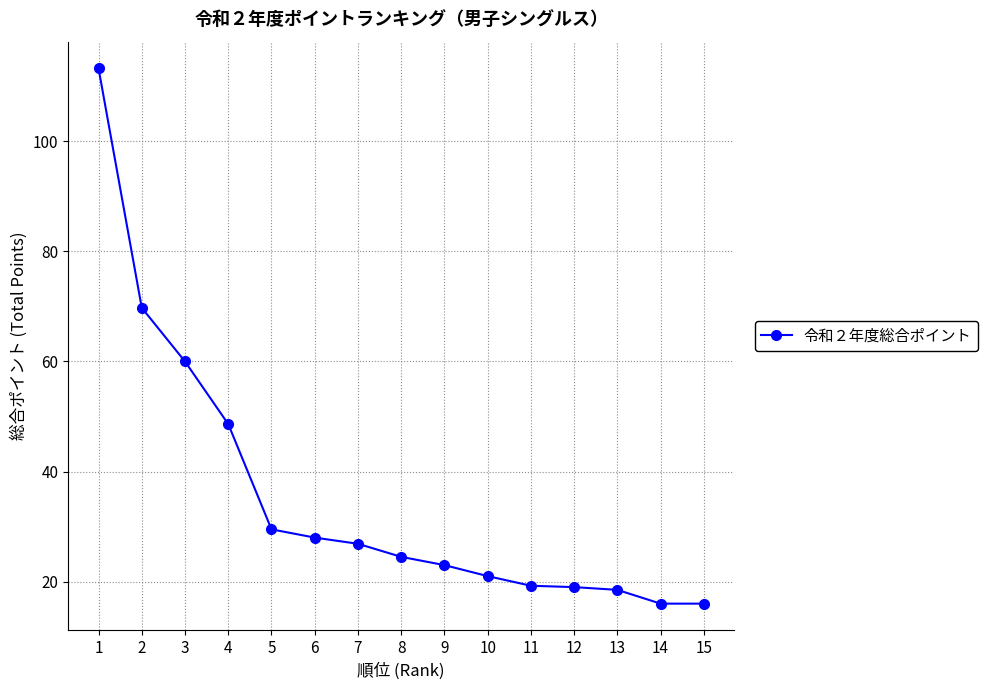

Is it true that the value at 1 is 113.2?

True